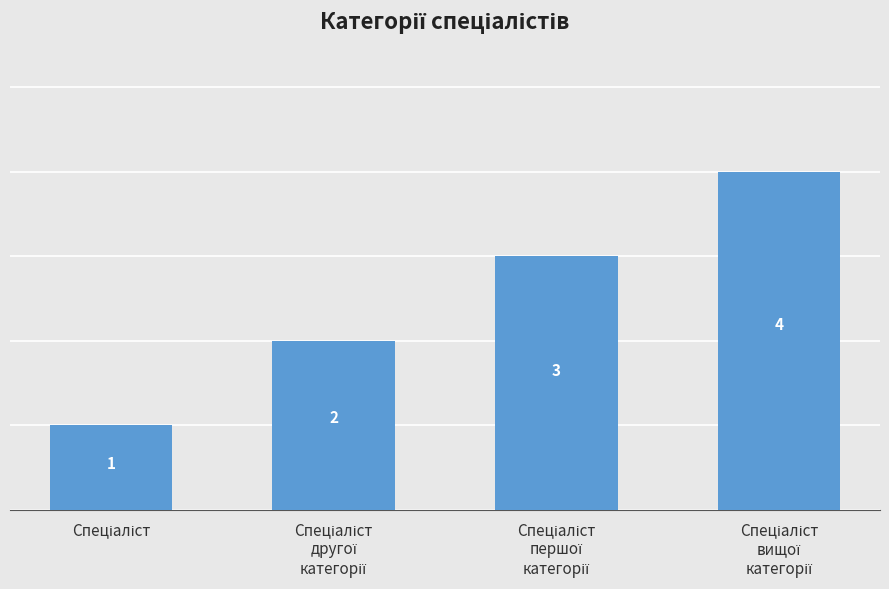

What is the value of the 1st bar from the left?

1